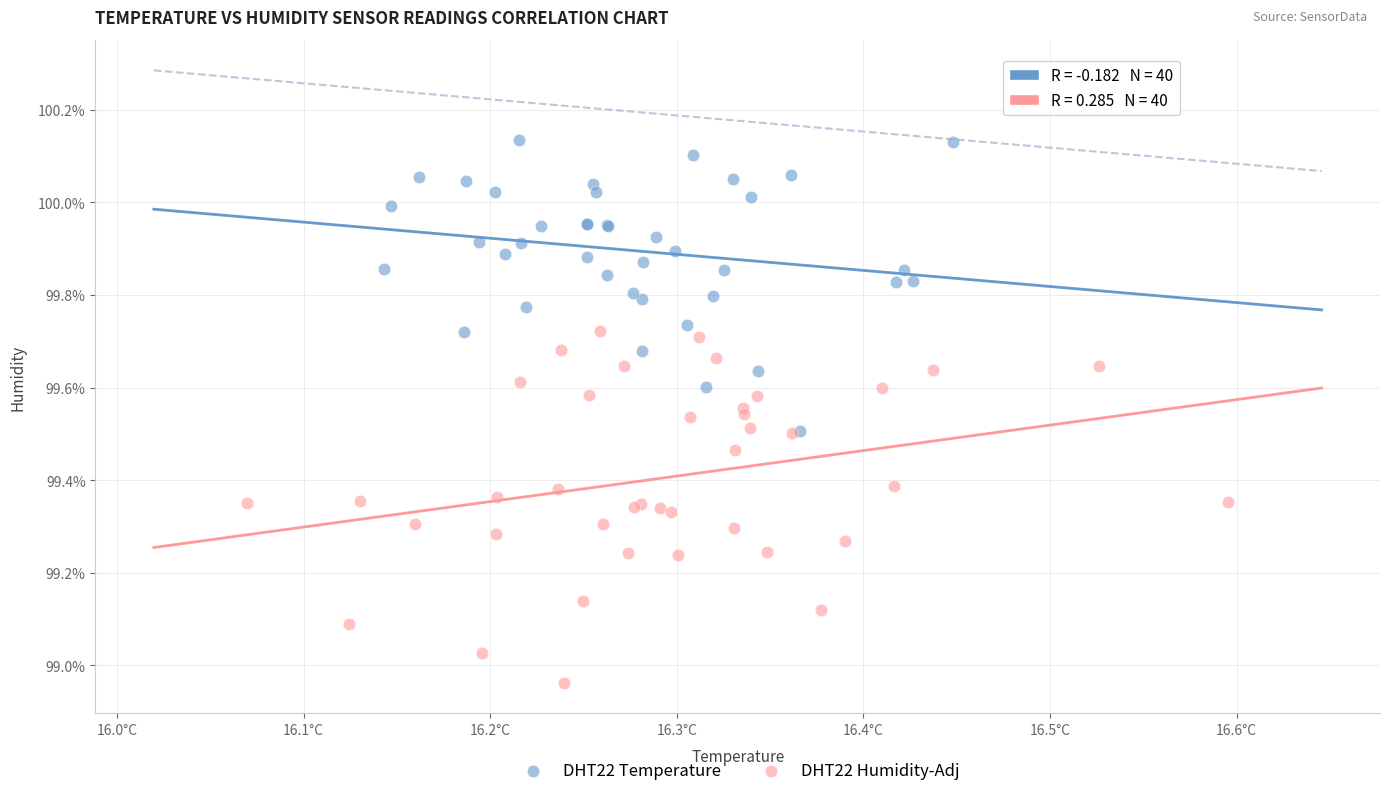

Which series contains the highest Y value?

DHT22 Temperature